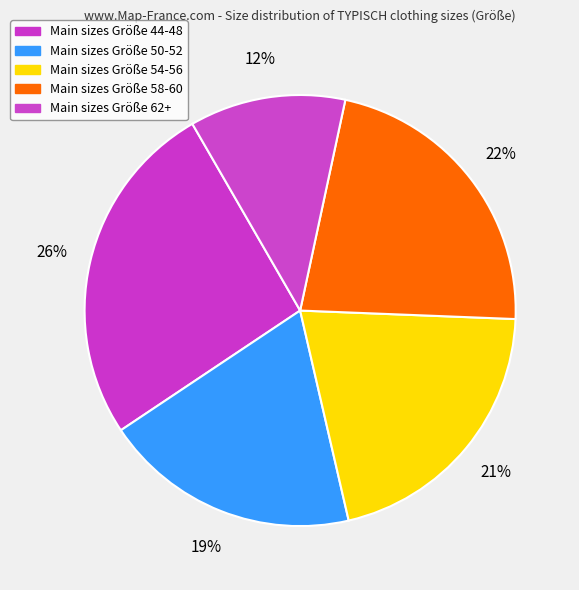

What is the smallest slice in the pie chart?

44